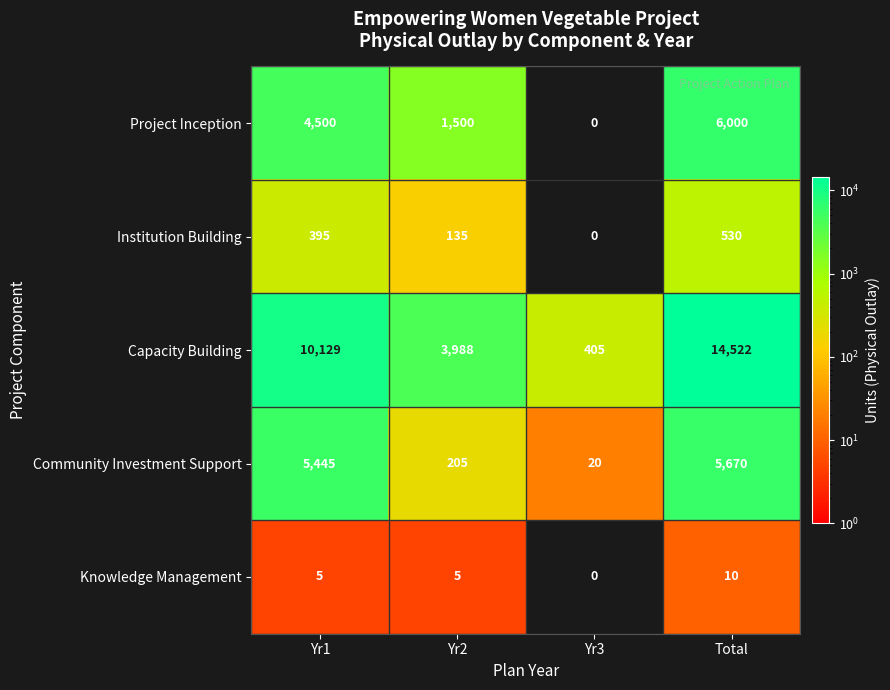

True or false: Institution Building has a value of 718 at Total.

False